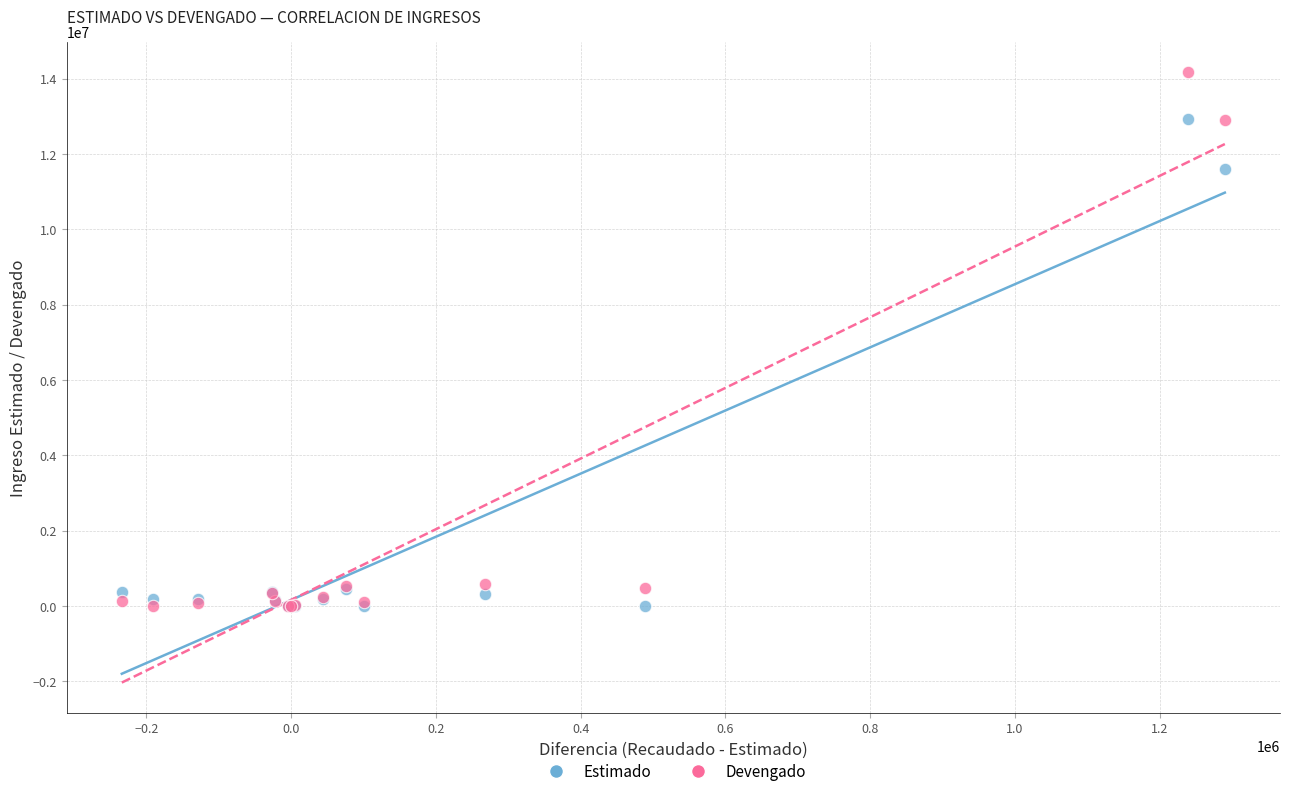

In the Devengado series, what Y value is closest to 7085247?

12891659.8